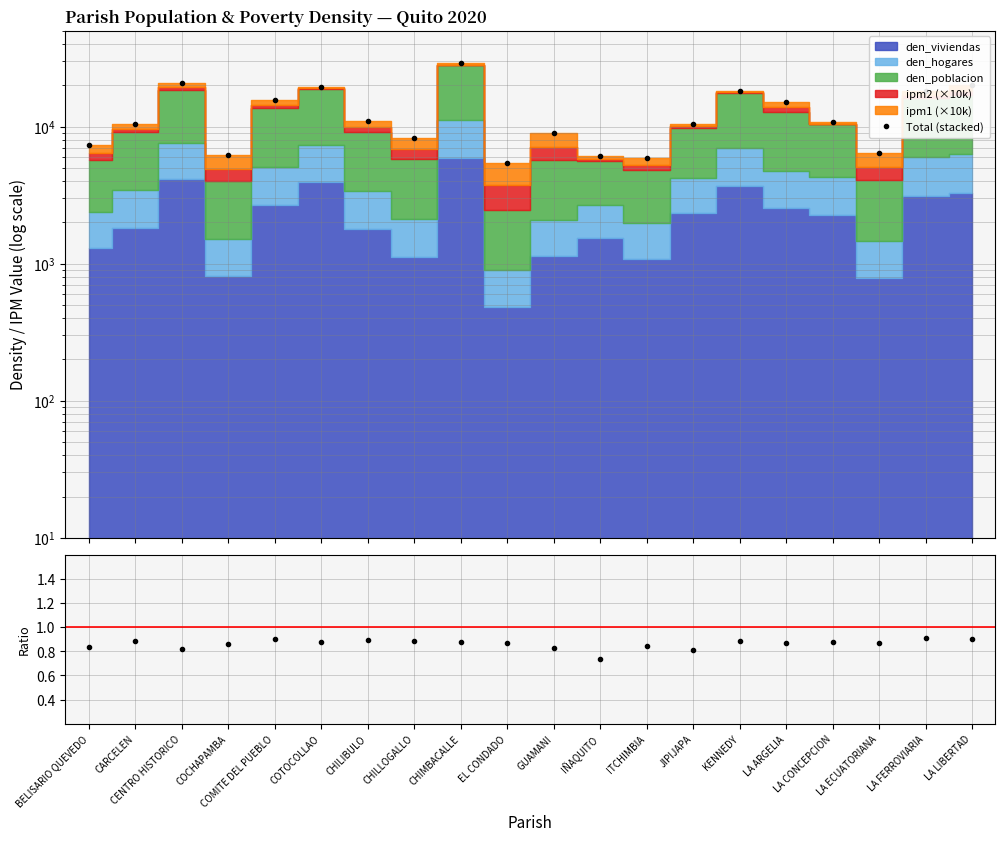

What is the difference between the maximum and minimum values in the den_hogares/den_viviendas series?

0.2